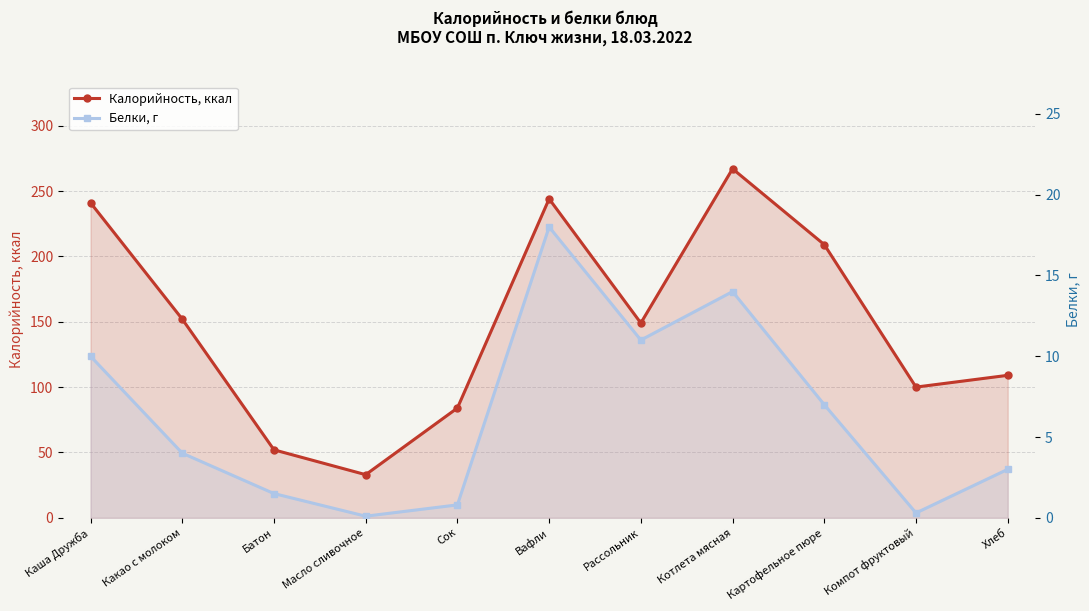

Which series has the largest total across all categories?

Калорийность, ккал